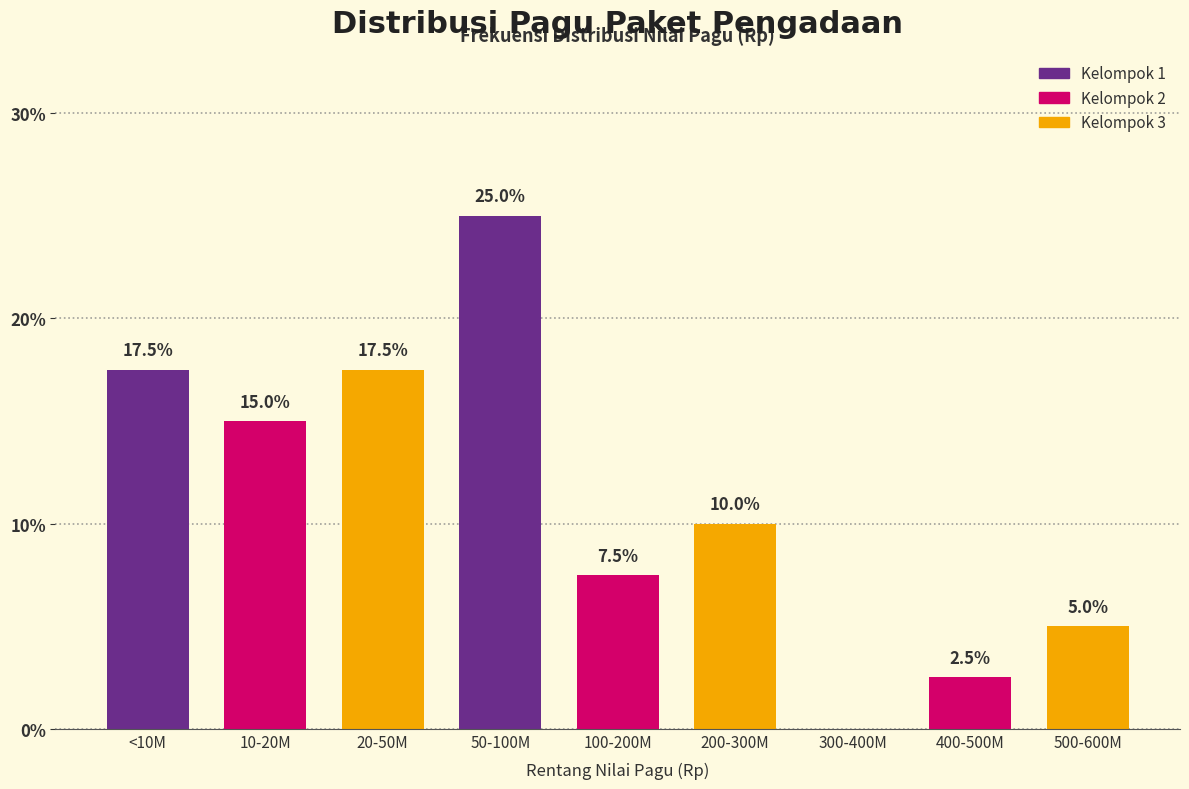

Reading left to right, list all the values displayed in this chart.

<10M=17.5	10-20M=15.0	20-50M=17.5	50-100M=25.0	100-200M=7.5	200-300M=10.0	300-400M=0.0	400-500M=2.5	500-600M=5.0